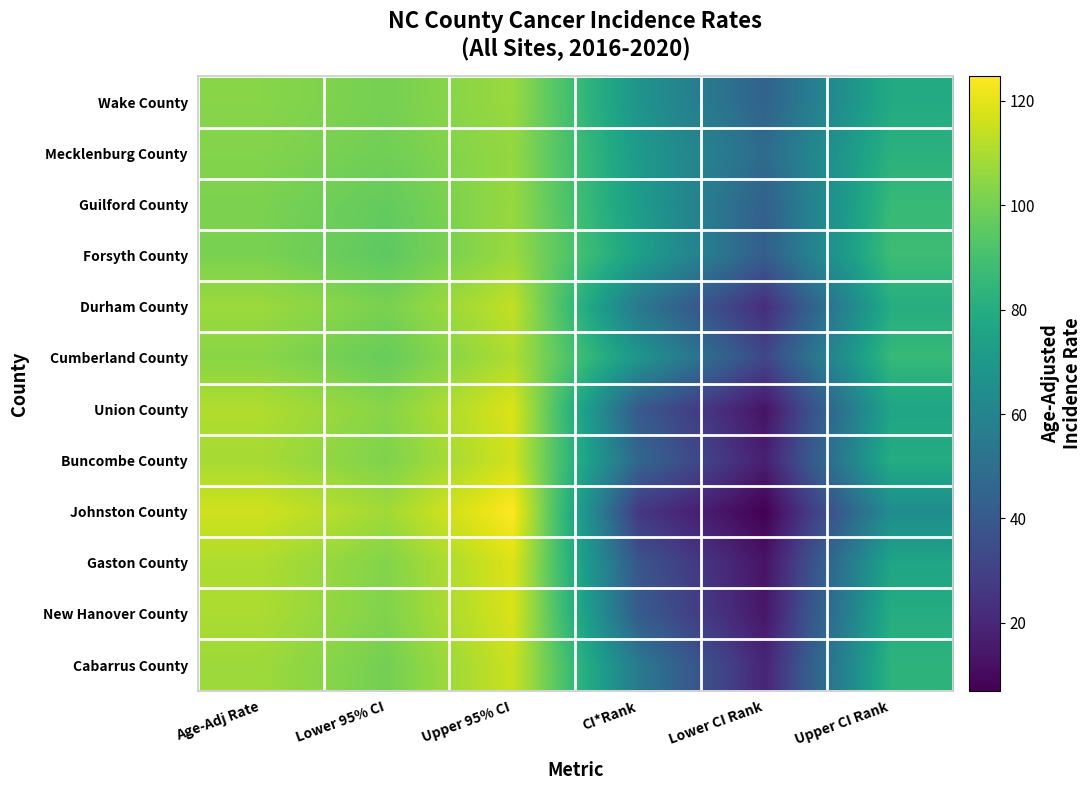

What is the spread (max minus min) of values at Age-Adj Rate?

15.1